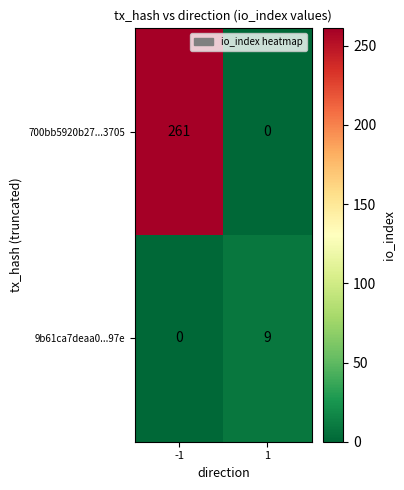

Rank the series at 1 from highest to lowest value.

9b61ca7deaa0...97e, 700bb5920b27...3705